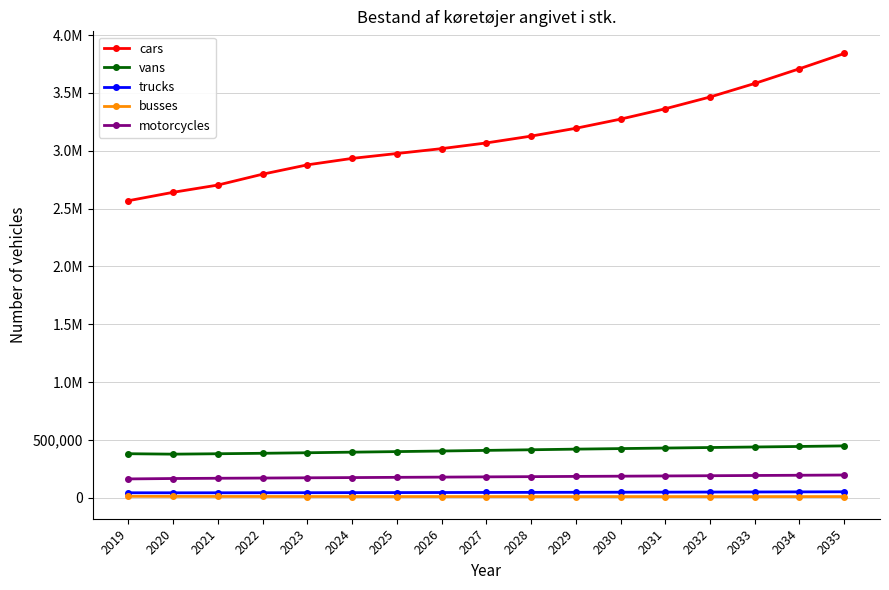

What are all the series names shown in the legend?

cars, vans, trucks, busses, motorcycles